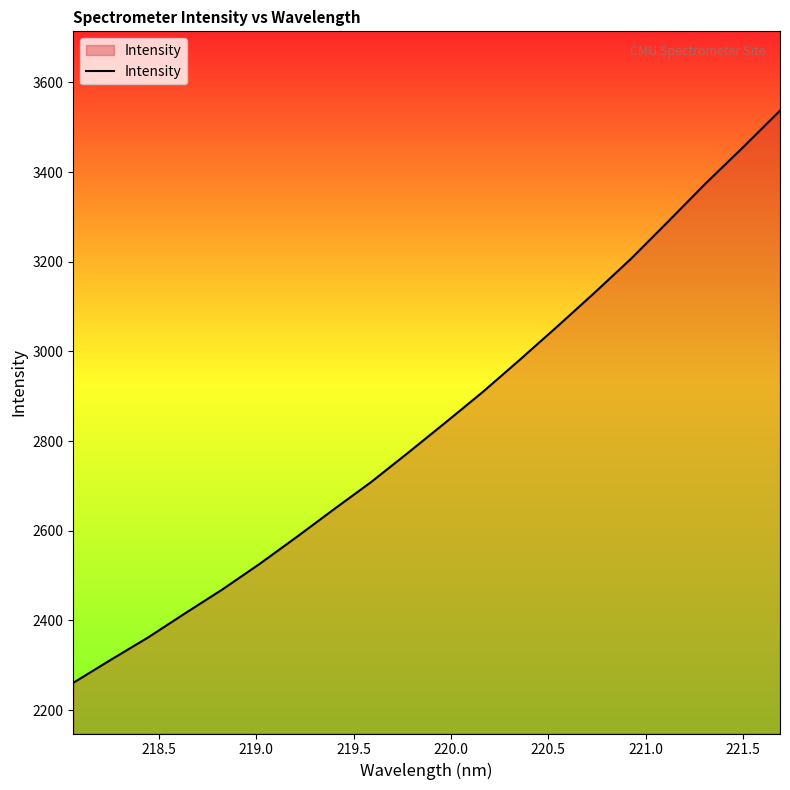

What is the smallest value displayed?

2260.8